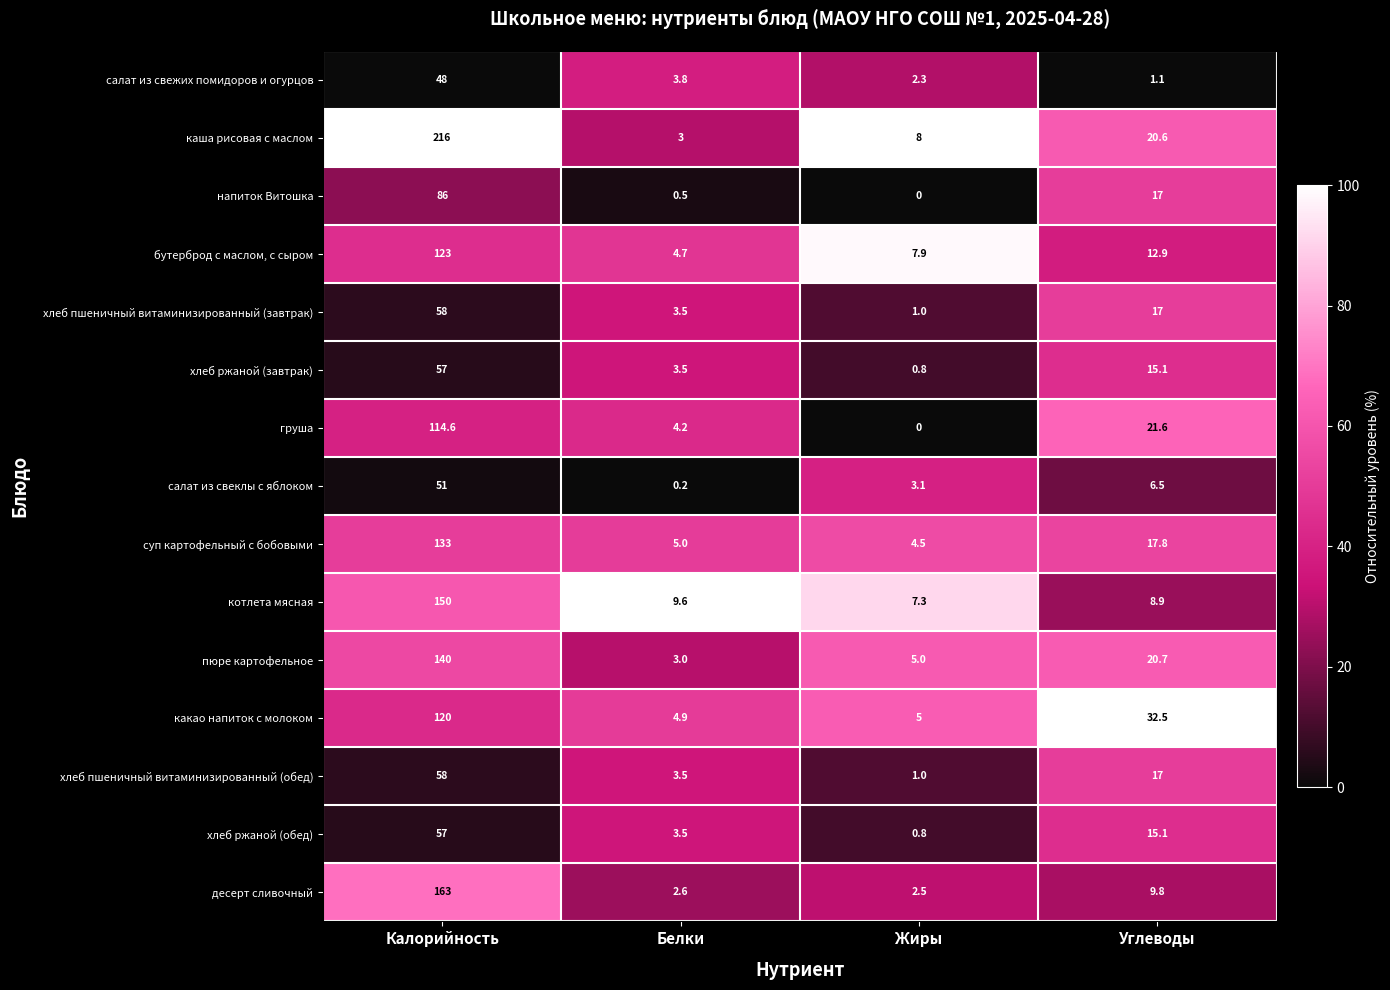

Which series has the largest range (max minus min)?

каша рисовая с маслом